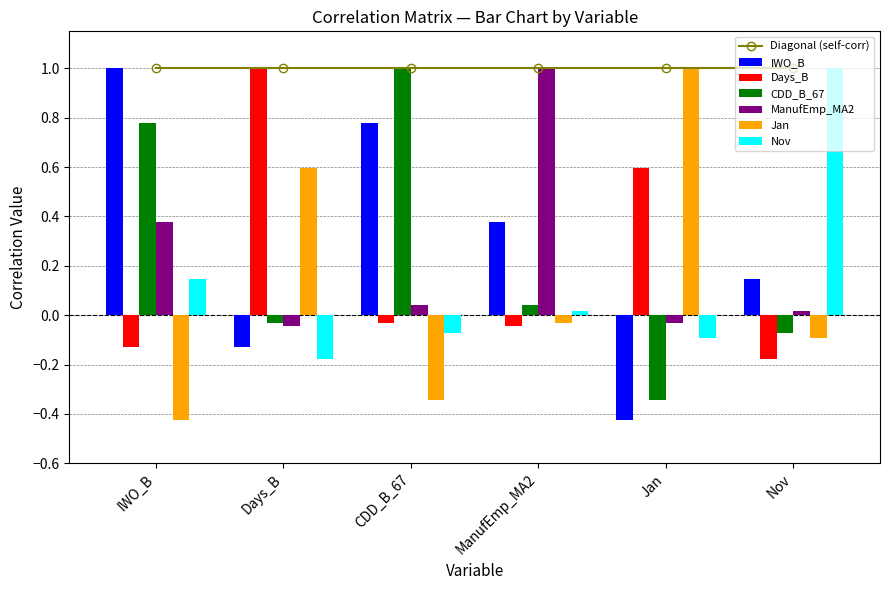

What is the sum of the Jan values at Days_B and IWO_B?

0.2